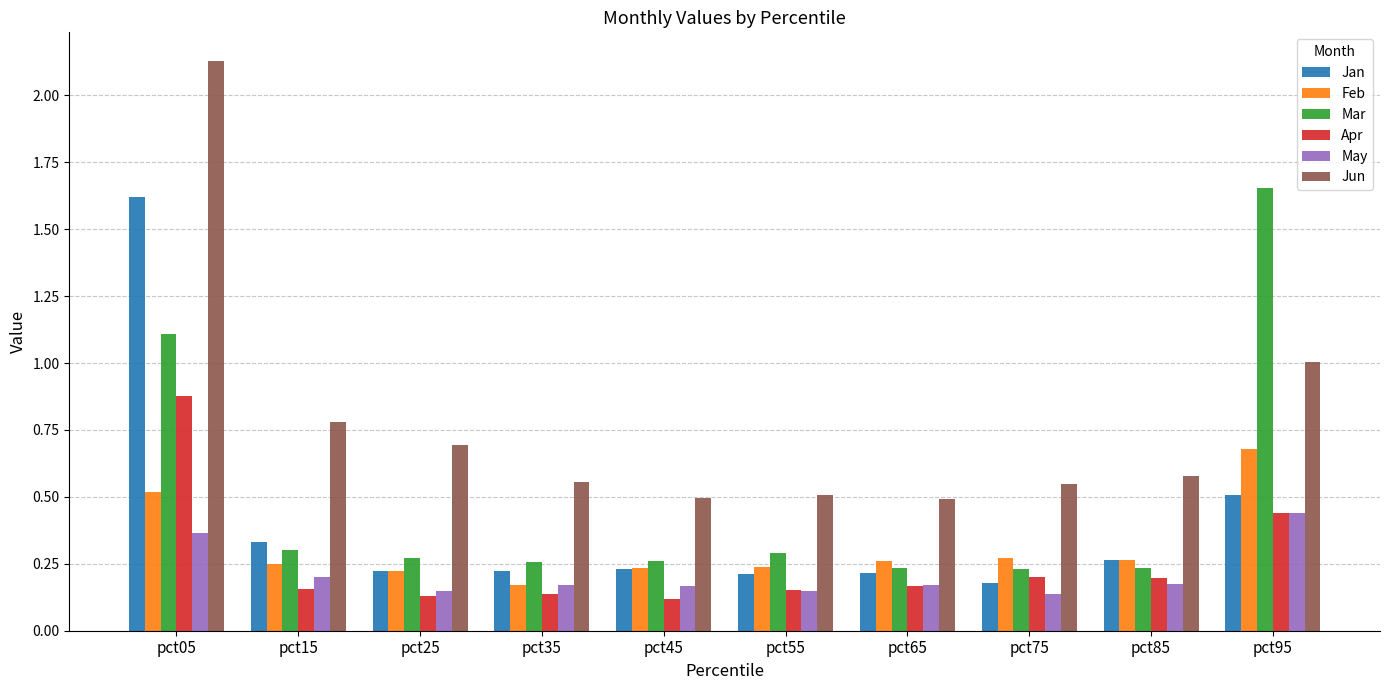

What is the value of the Jun bar at the 2nd from the left?

0.8